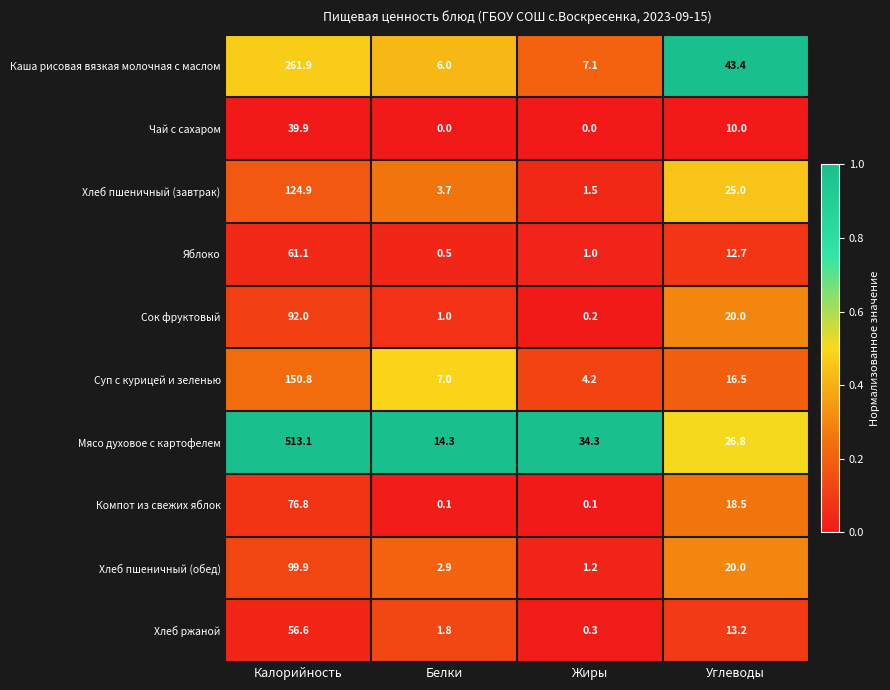

Which series has the largest total across all categories?

Мясо духовое с картофелем